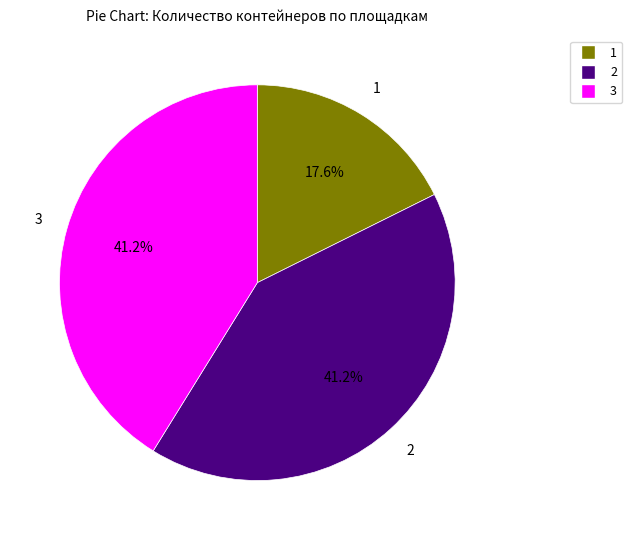

Is there any slice that represents more than half of the pie?

No